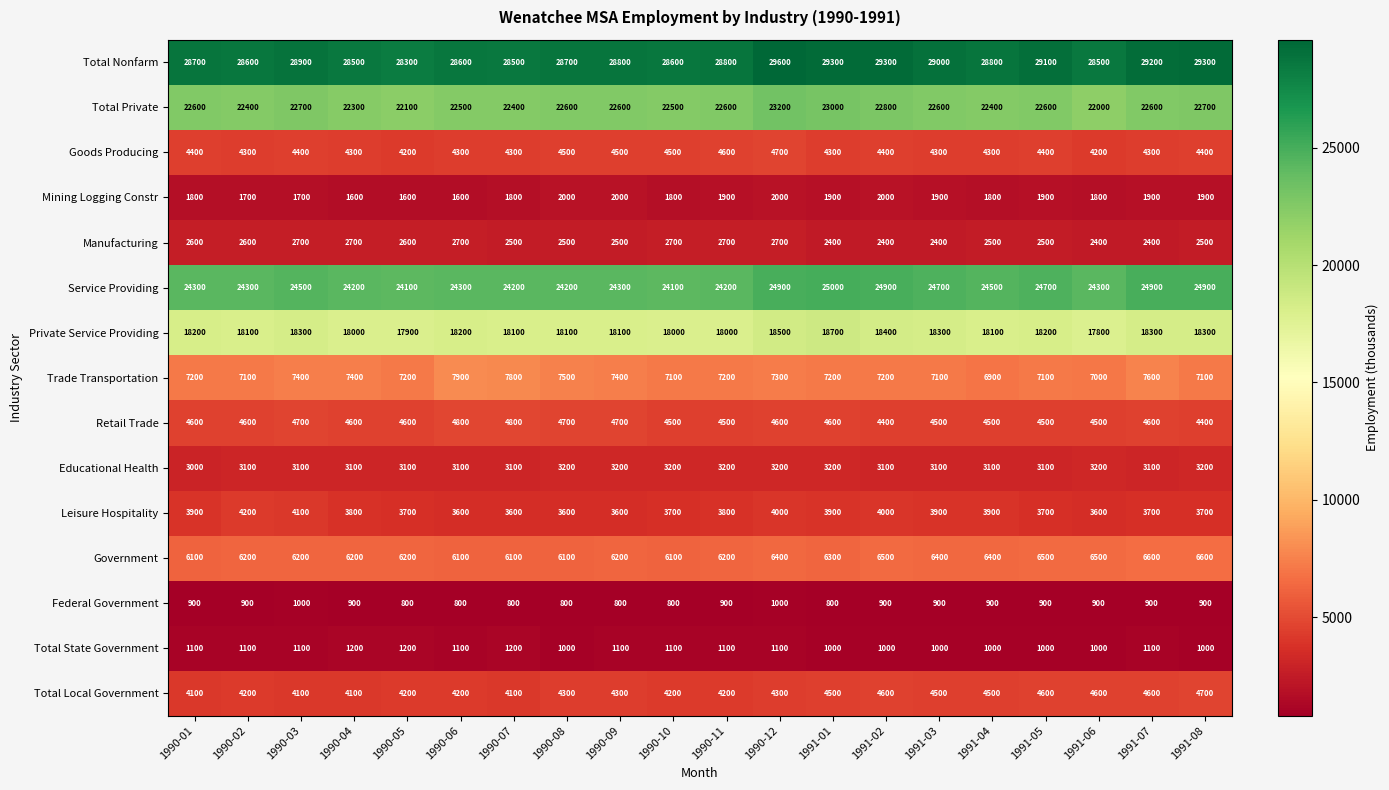

What is the greatest value displayed?

29600